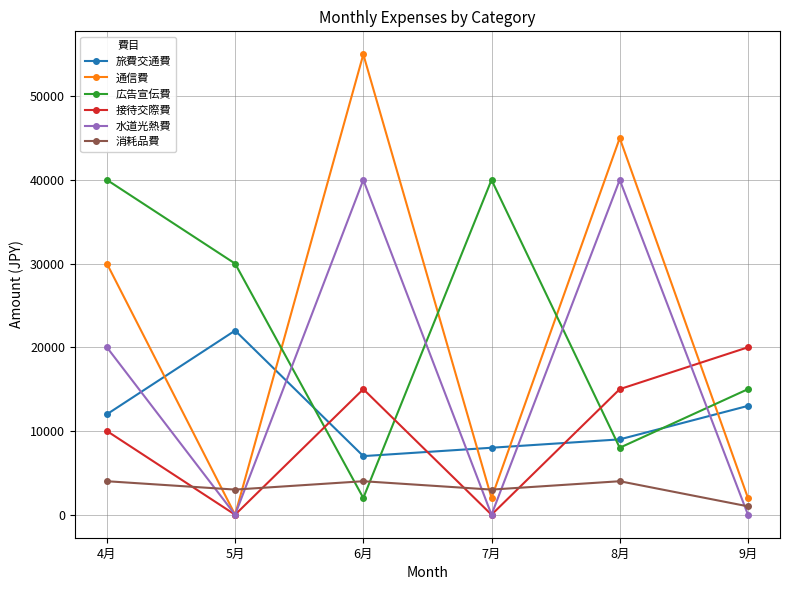

At which category does the chart reach its peak across all series?

6月